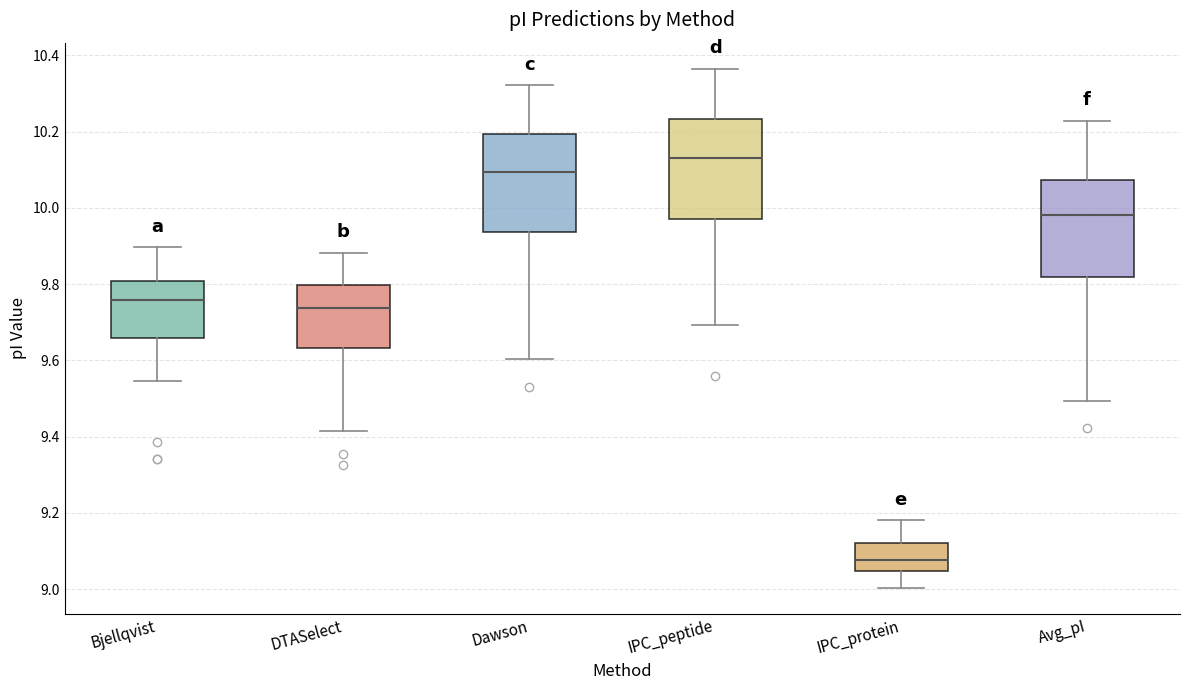

Which box's median line is the lowest?

IPC_protein